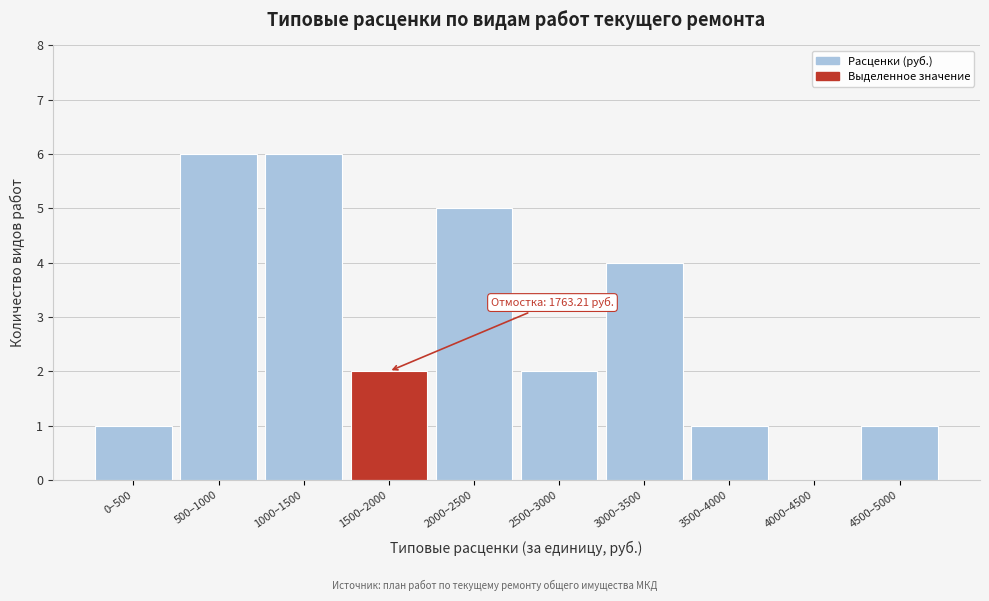

Reading left to right, list all the values displayed in this chart.

0–500=1	500–1000=6	1000–1500=6	1500–2000=2	2000–2500=5	2500–3000=2	3000–3500=4	3500–4000=1	4000–4500=0	4500–5000=1